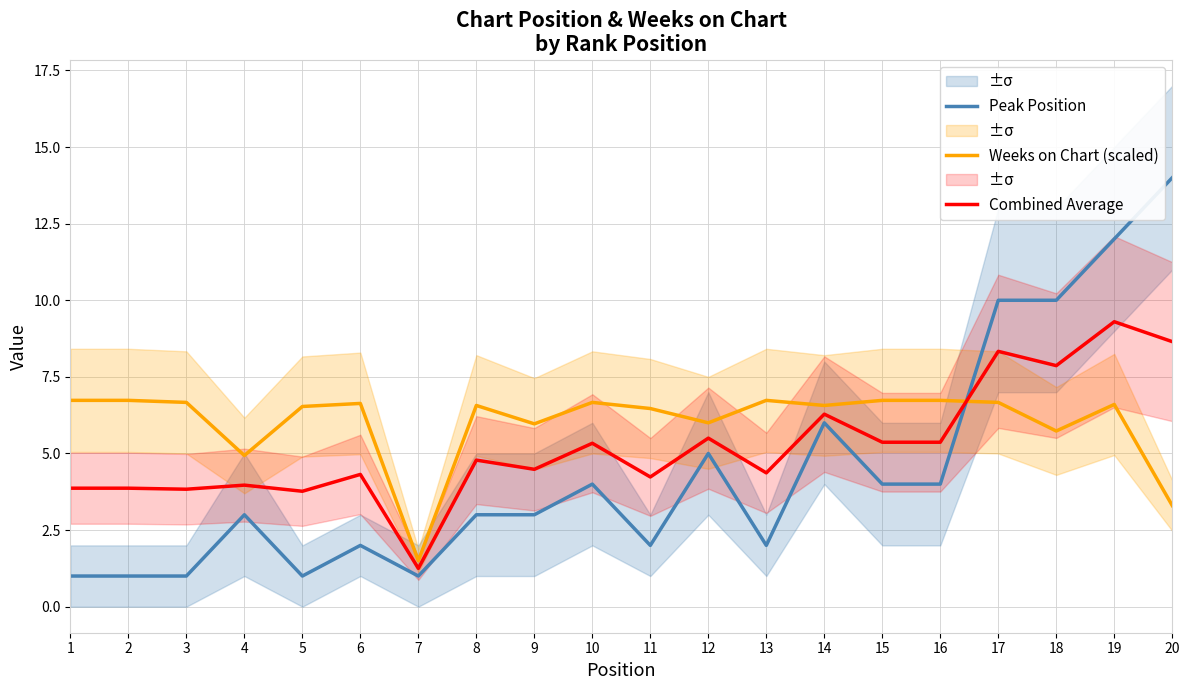

At which category is the sum across all series the highest?

19